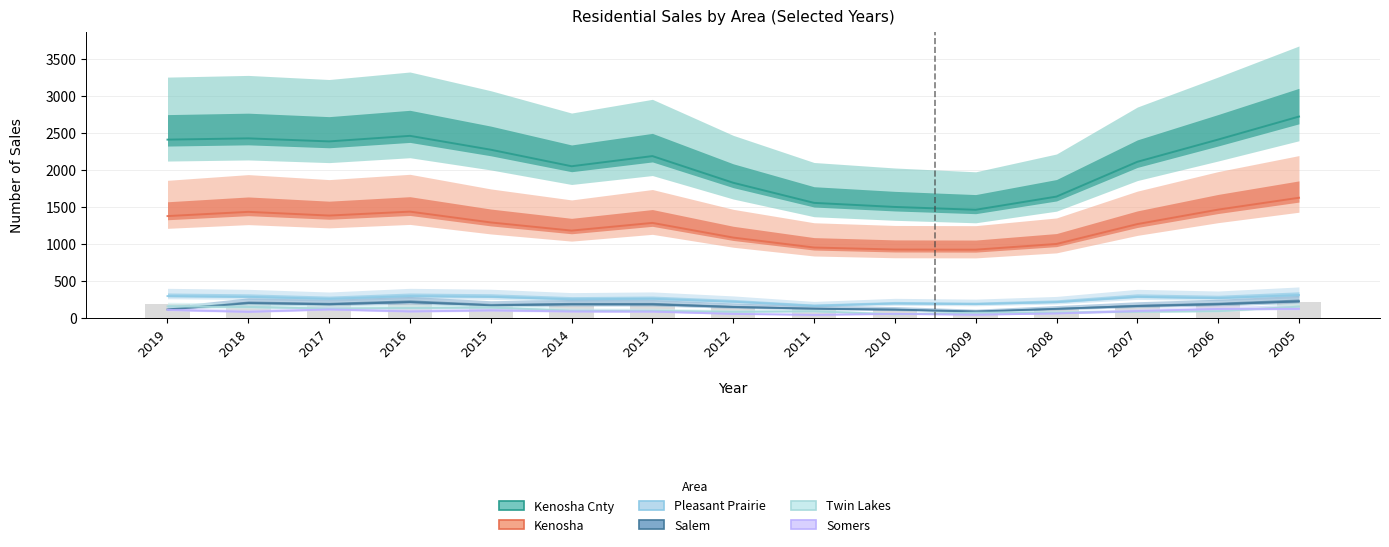

Which series has the largest range (max minus min)?

Kenosha Cnty